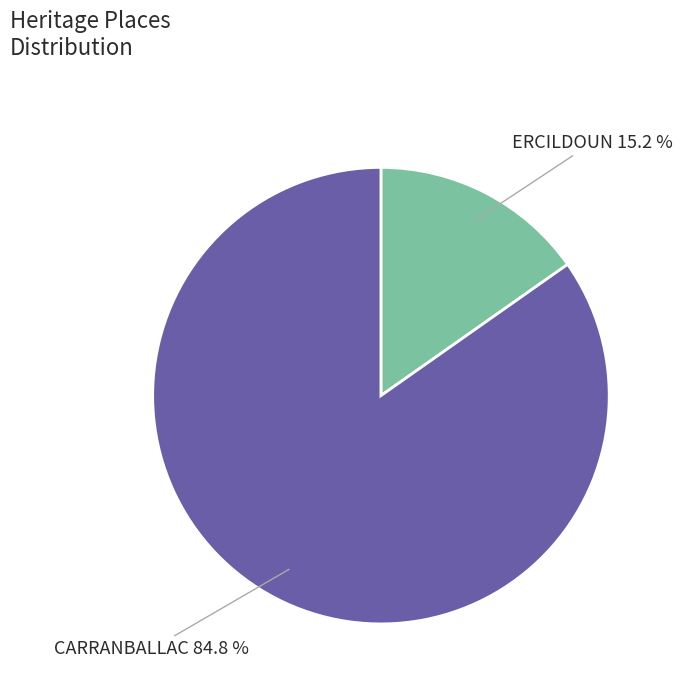

To the nearest percent, what is the difference between the largest and smallest slice percentages?

70%